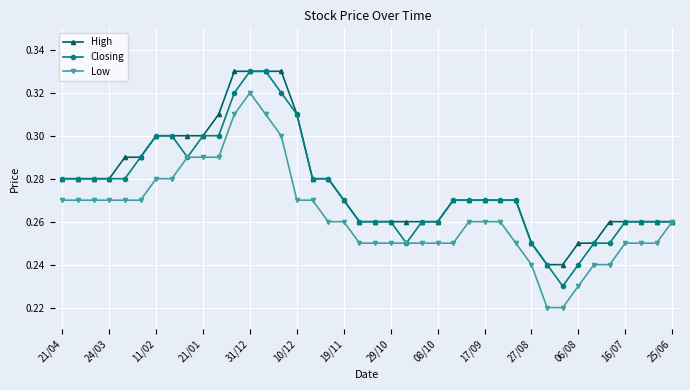

What is the sum of all Low values?

10.5